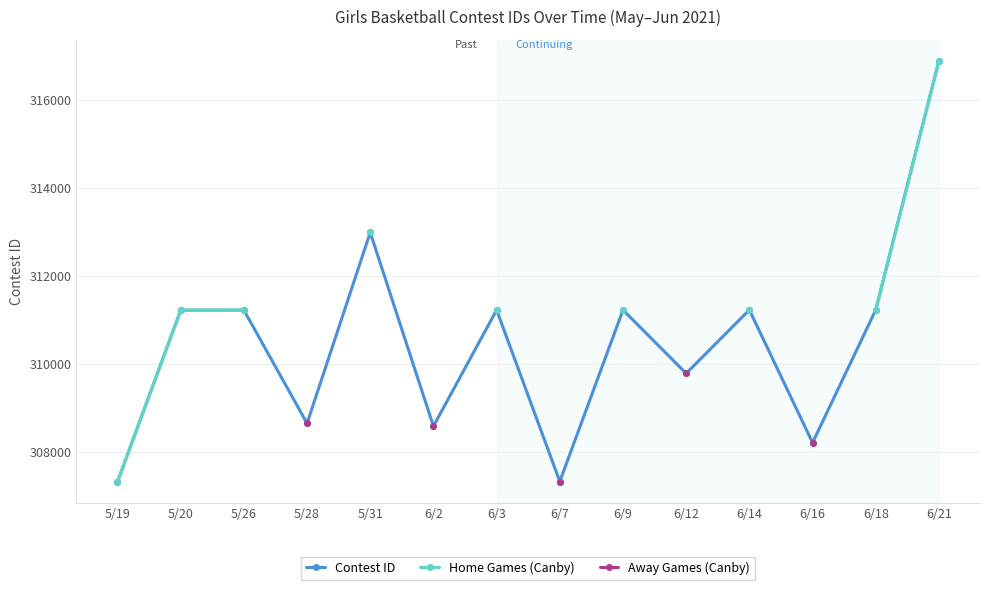

True or false: Contest ID has more than 1 points higher than both neighbors.

True